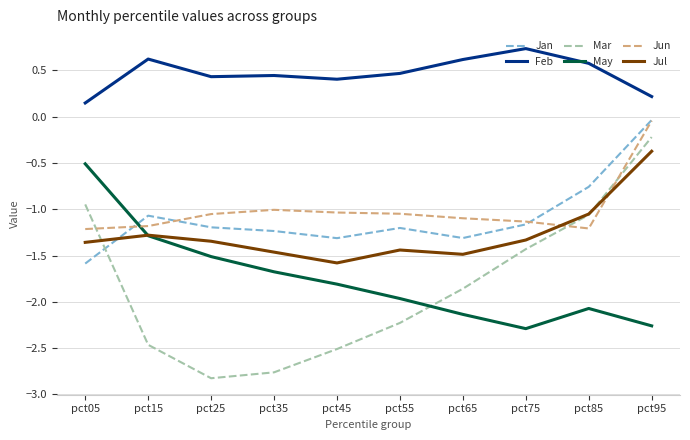

What is the approximate value of Mar at pct25?

-2.8